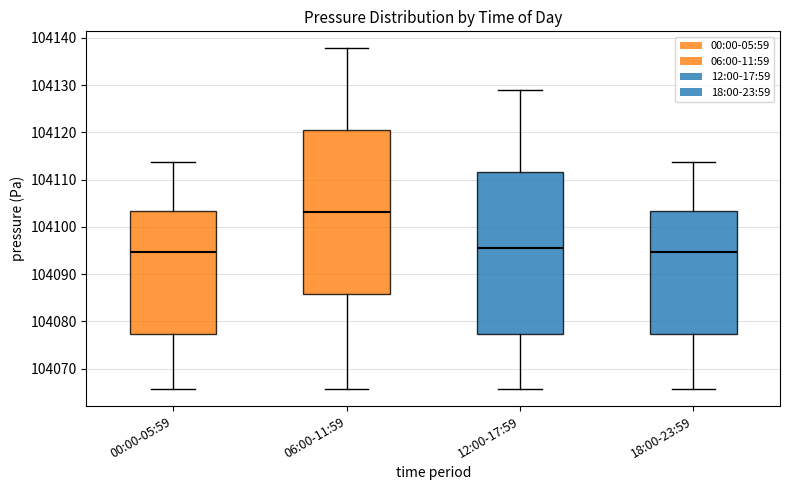

Reading left to right, transcribe this box plot: for each box, give where its median line is, the range the box spans, and where its two whiskers end, as read against the y-axis. The values are not printed on the chart, so give them approximately, as read against the axis.

00:00-05:59: median 104095, box 104077 to 104103, whiskers 104066 to 104114
06:00-11:59: median 104103, box 104086 to 104120, whiskers 104066 to 104138
12:00-17:59: median 104096, box 104077 to 104112, whiskers 104066 to 104129
18:00-23:59: median 104095, box 104077 to 104103, whiskers 104066 to 104114